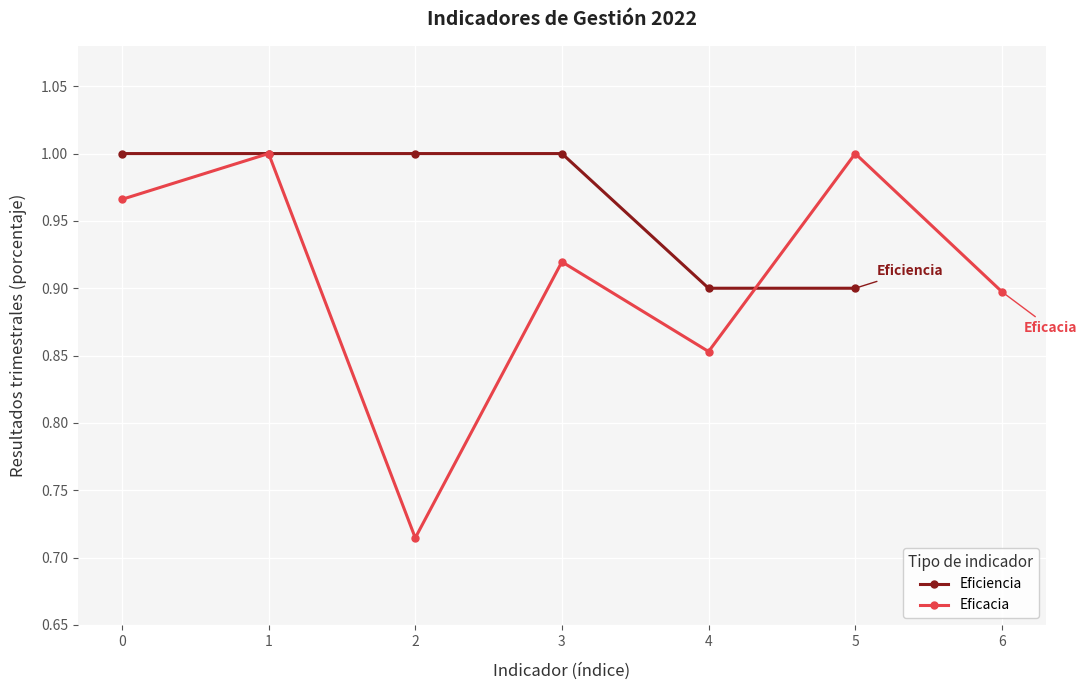

What is the value of the Eficiencia point at the 4th from the left?

1.0